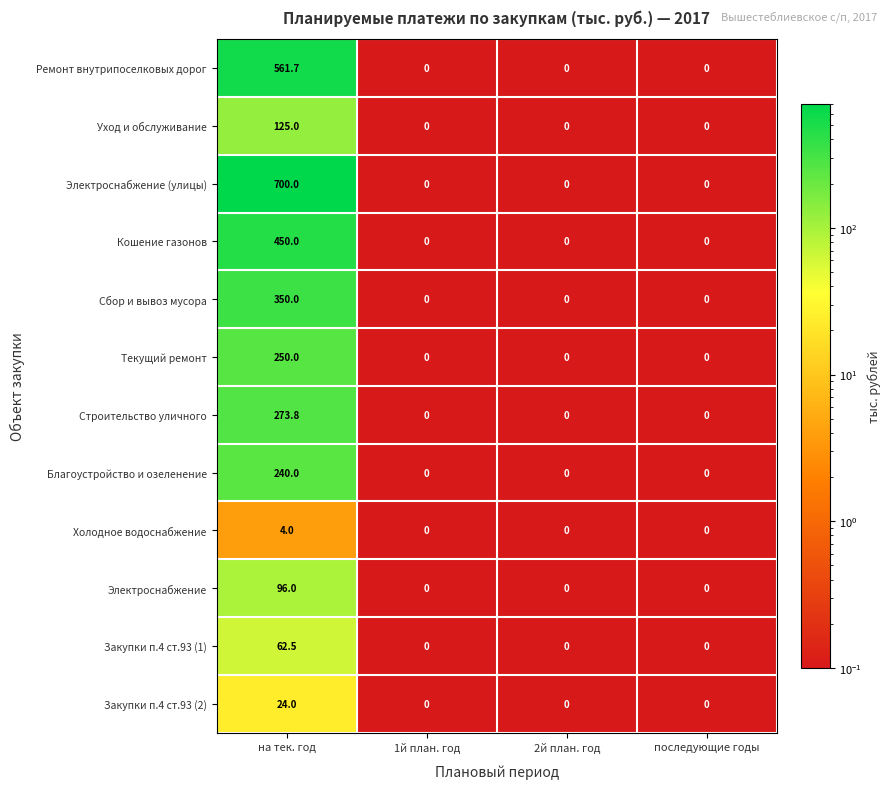

How many Закупки п.4 ст.93 (2) values are between 0 and 24?

4